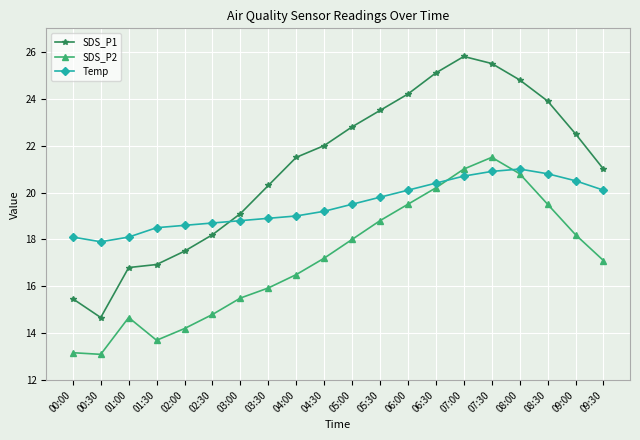

Reading left to right, extract all data points from this chart.

SDS_P1: 15.5	14.7	16.8	16.9	17.5	18.2	19.1	20.3	21.5	22.0	22.8	23.5	24.2	25.1	25.8	25.5	24.8	23.9	22.5	21.0
SDS_P2: 13.2	13.1	14.7	13.7	14.2	14.8	15.5	15.9	16.5	17.2	18.0	18.8	19.5	20.2	21.0	21.5	20.8	19.5	18.2	17.1
Temp: 18.1	17.9	18.1	18.5	18.6	18.7	18.8	18.9	19.0	19.2	19.5	19.8	20.1	20.4	20.7	20.9	21.0	20.8	20.5	20.1